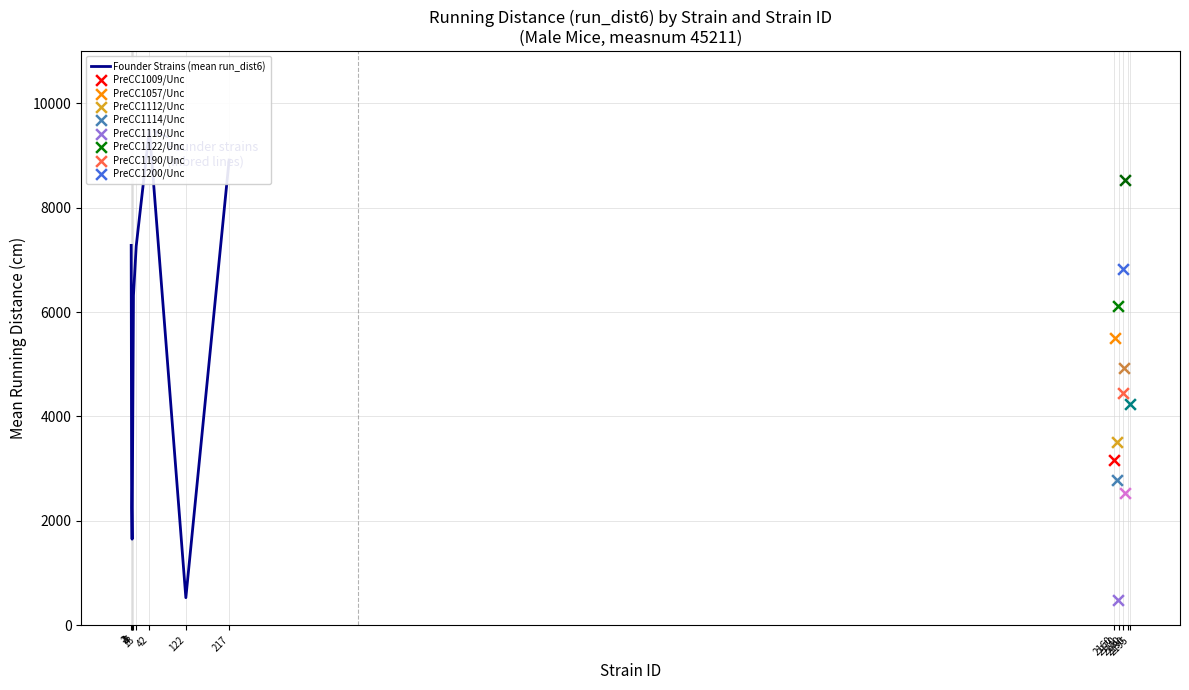

What is the change in value from 122 to 217?

+8386.0